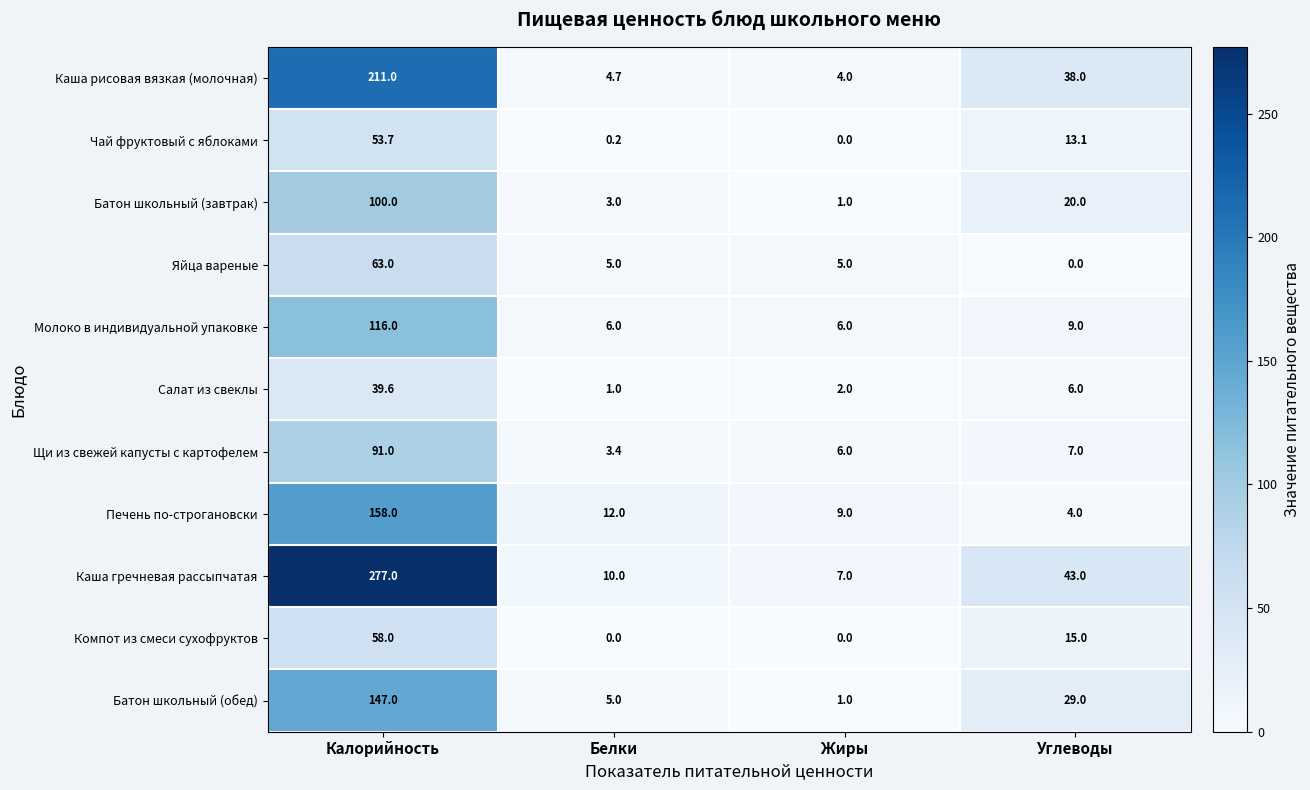

How many distinct data groups are displayed?

11